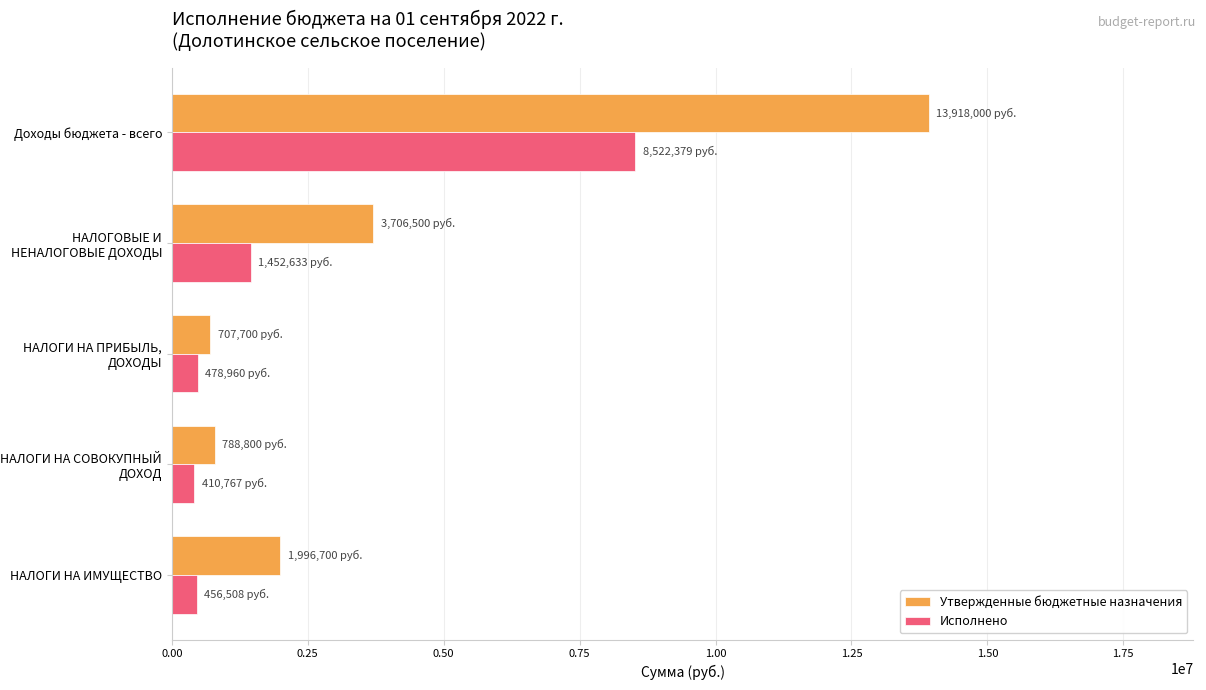

At which label is Исполнено closest to 4466572?

НАЛОГОВЫЕ И НЕНАЛОГОВЫЕ ДОХОДЫ